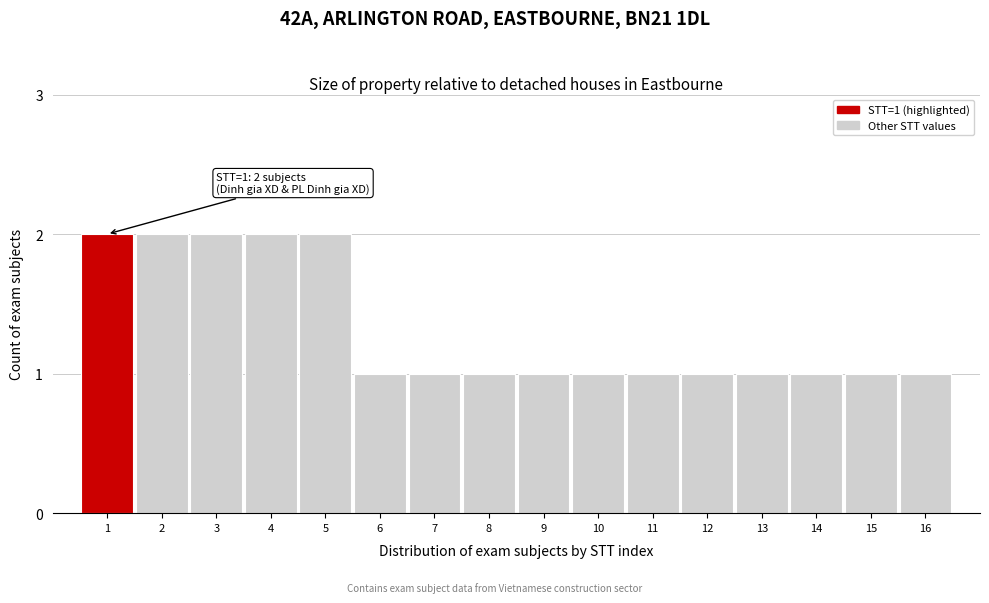

Reading right to left, what are all the values shown in this chart?

1	1	1	1	1	1	1	1	1	1	1	2	2	2	2	2